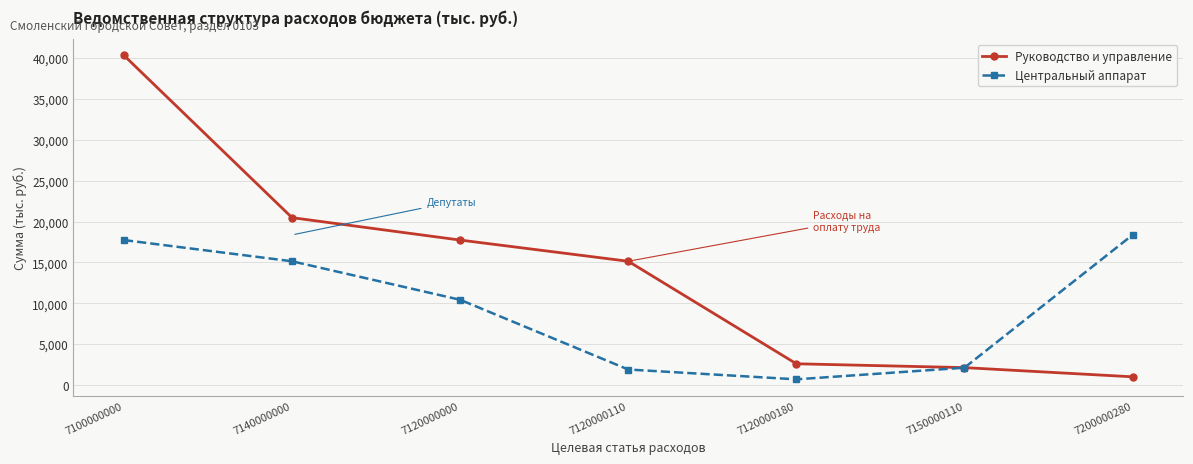

Reading left to right, what are all the values shown in this chart?

Руководство и управление: 7100000000=40328.5	7140000000=20472.5	7120000000=17731.1	7120000110=15136.7	7120000180=2594.5	7150000110=2124.8	7200000280=1000.0
Центральный аппарат: 7100000000=17731.1	7140000000=15136.7	7120000000=10424.0	7120000110=1893.1	7120000180=691.0	7150000110=2112.5	7200000280=18360.0